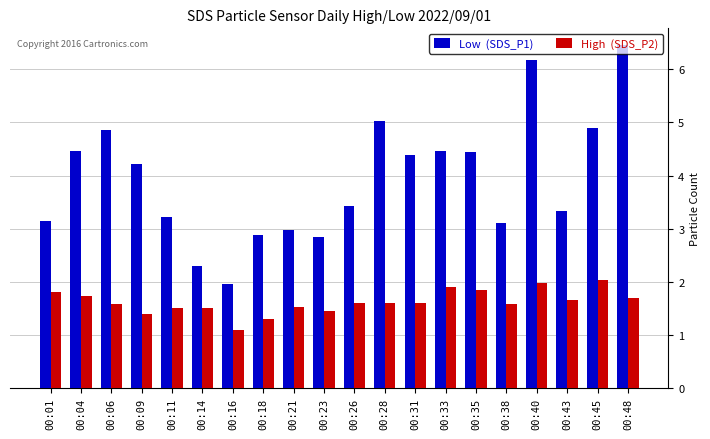

What is the difference between the highest and lowest values at 00:35?

2.6